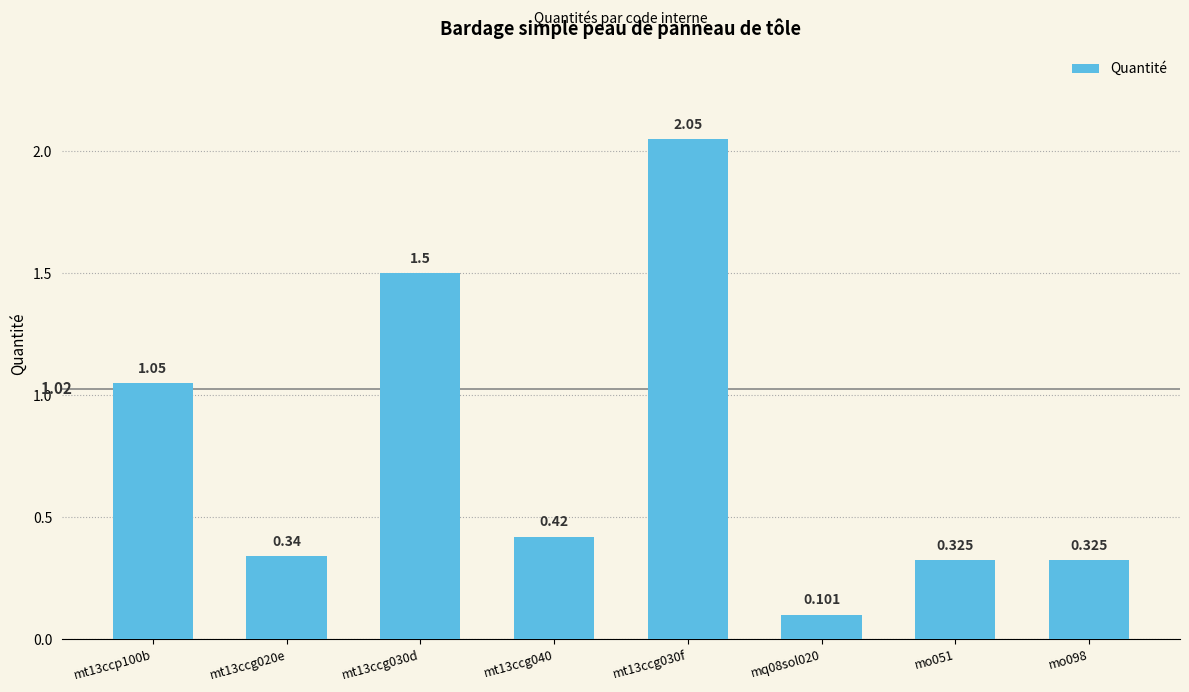

The value at mo051 is 0.4. True or false?

False